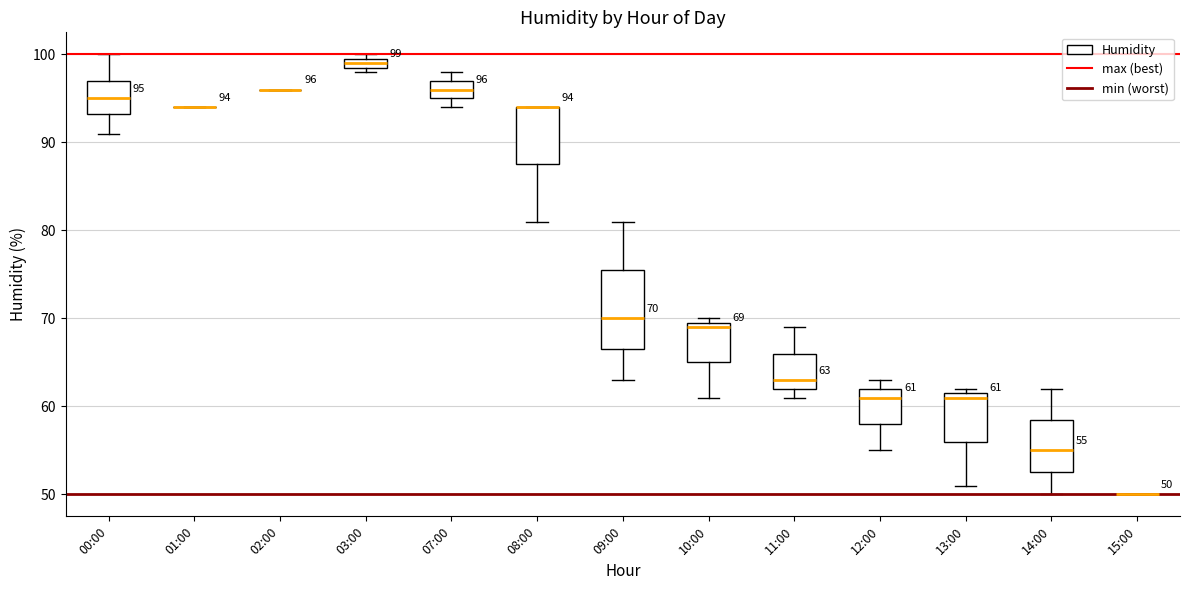

Which box is the tallest, from its lower edge to its upper edge?

09:00